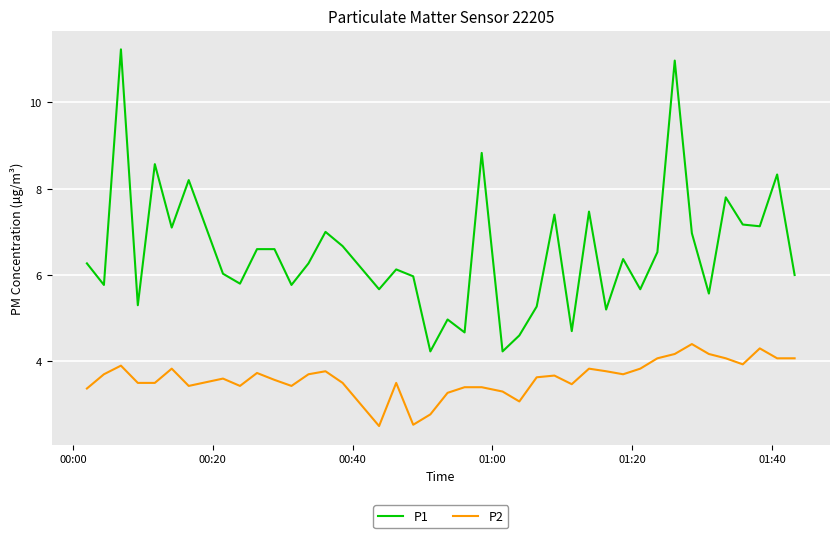

Which series has the widest spread of values?

P1